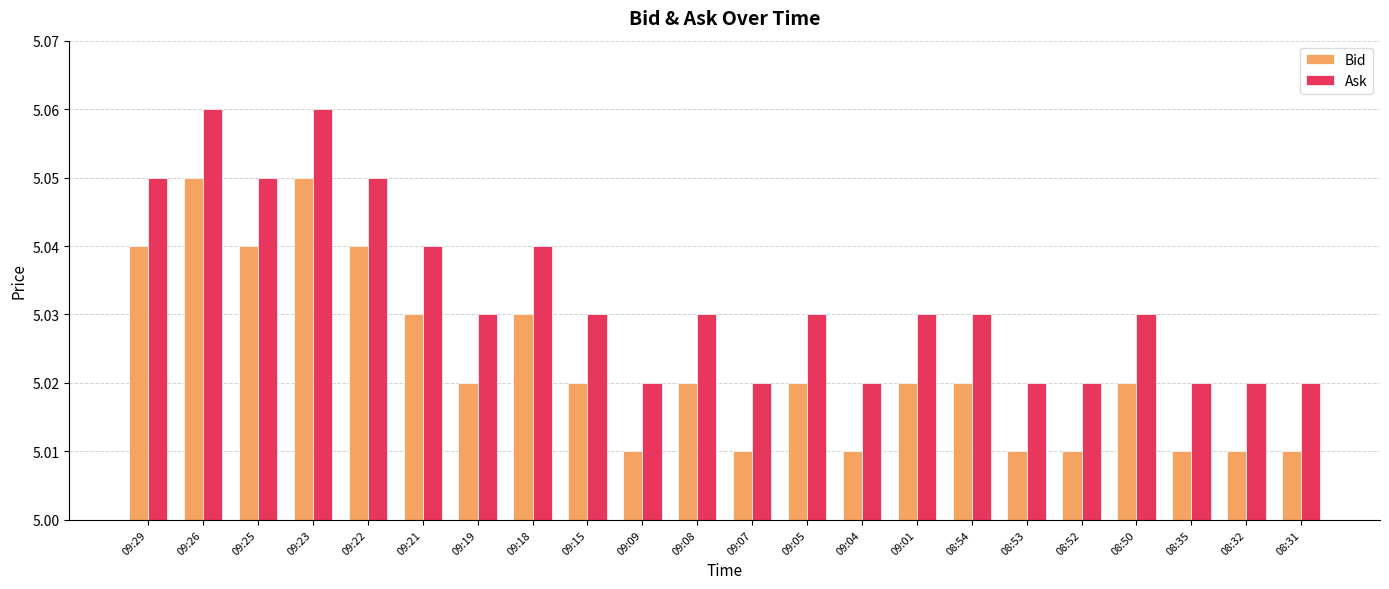

What are all the series names shown in the legend?

Bid, Ask